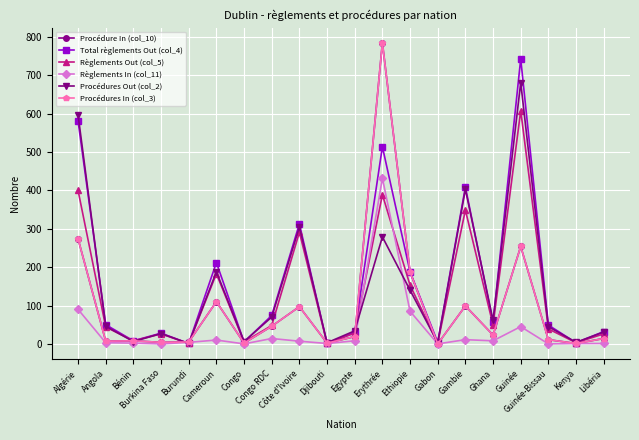

At which category does Procédure In (col_10) reach its first local peak?

Bénin